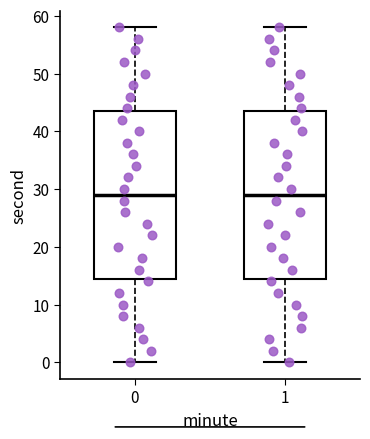

Reading left to right, read every box against the y-axis: the position of its median line, the range the box covers, and the ends of its whiskers. The values are not printed on the chart, so give them approximately, as read against the axis.

0: median 29, box 15 to 44, whiskers 0 to 58
1: median 29, box 15 to 44, whiskers 0 to 58